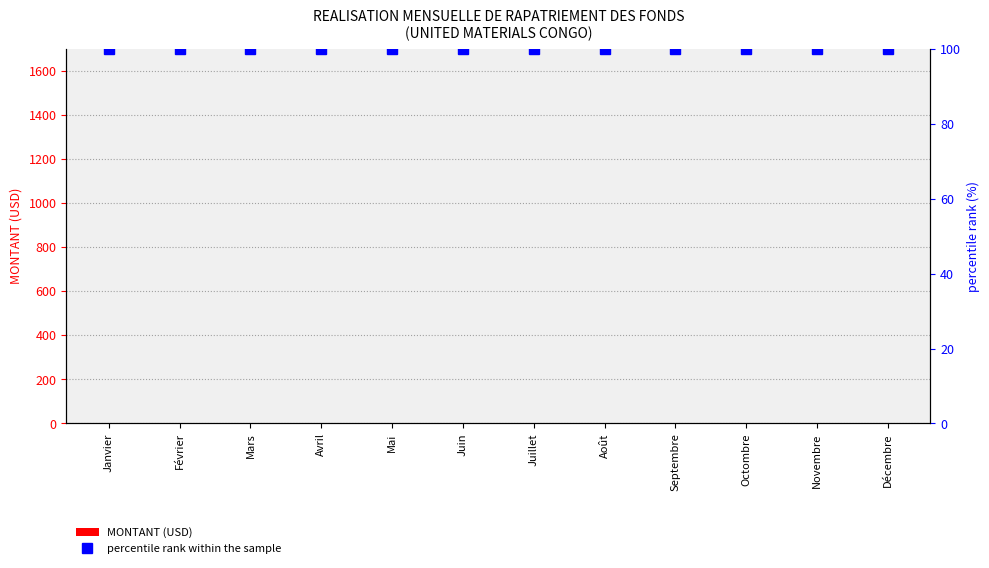

How many data points does each series have?

12